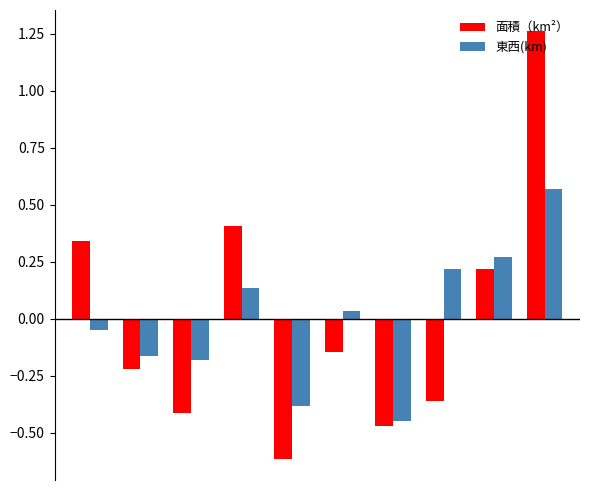

What is the difference between the maximum and minimum values in the 面積（km²） series?

1.9